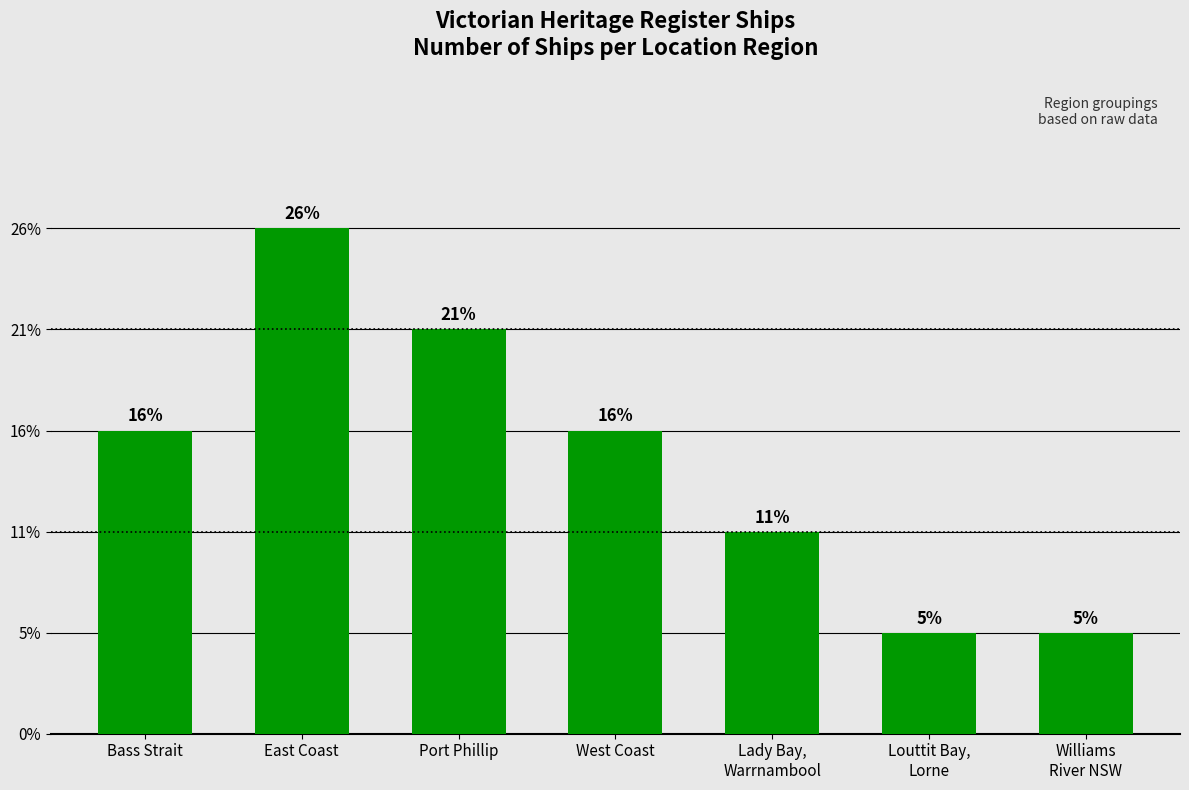

Rank the categories by value from highest to lowest.

East Coast, Port Phillip, Bass Strait, West Coast, Lady Bay,
Warrnambool, Louttit Bay,
Lorne, Williams
River NSW